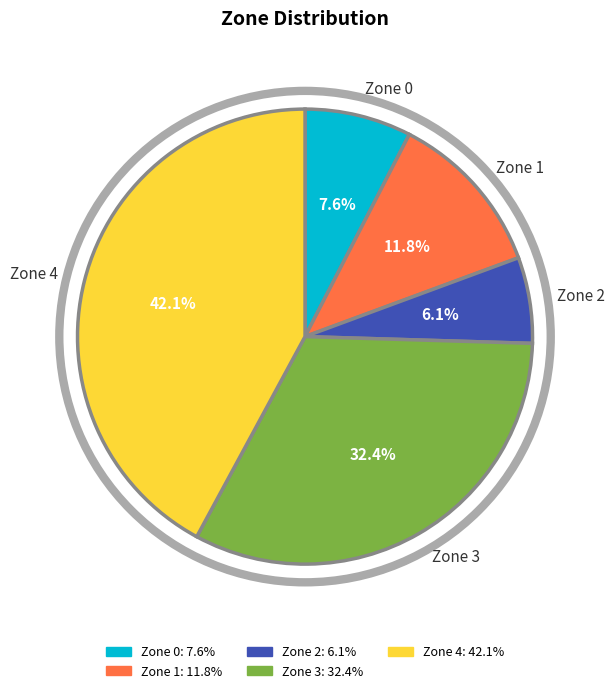

Does Zone 2 account for over 50% of the chart?

No